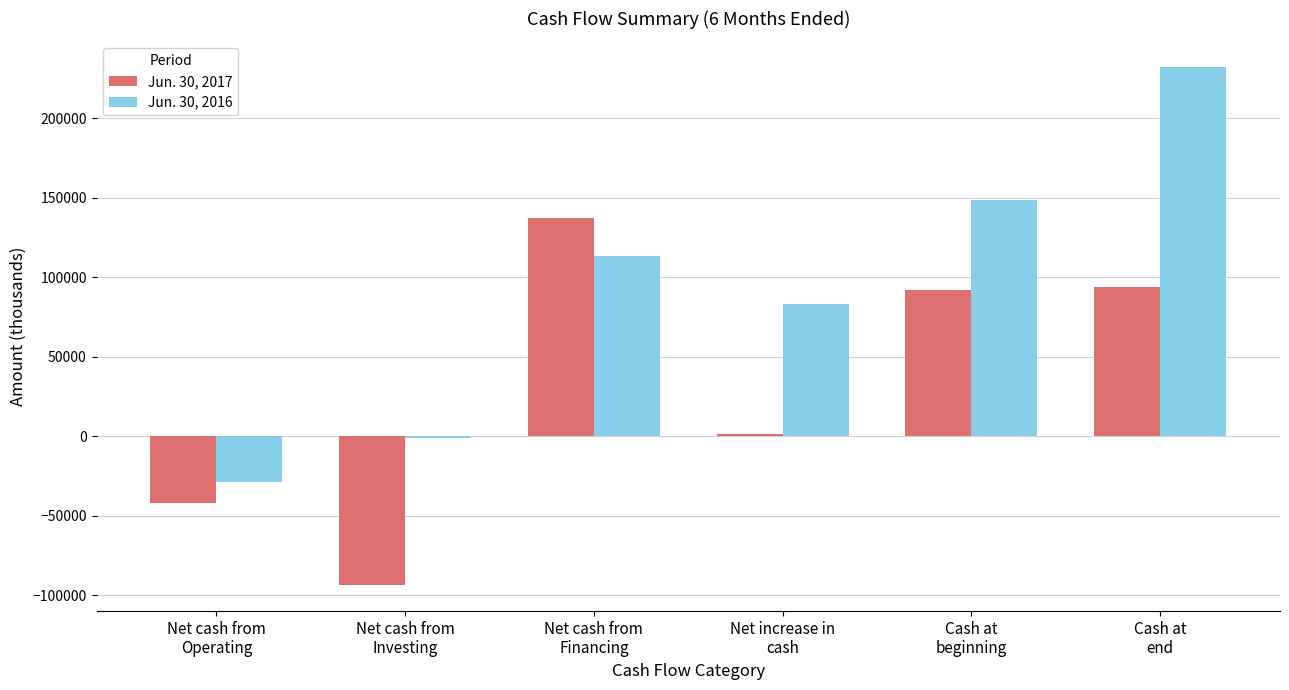

At which category does the chart reach its peak across all series?

Cash at
end